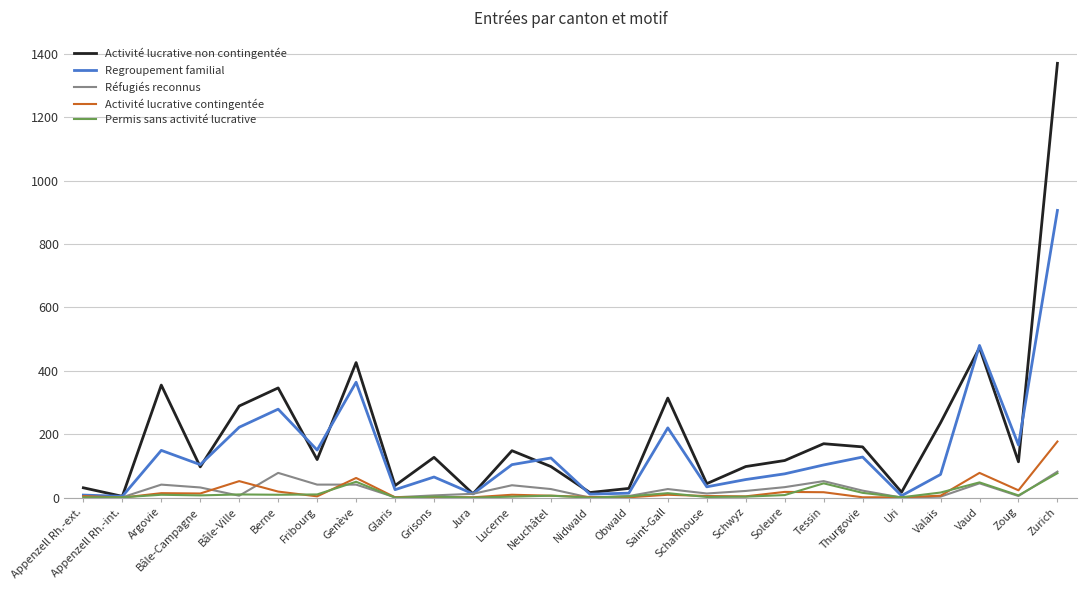

What value does the Activité lucrative non contingentée series have at Schwyz?

98